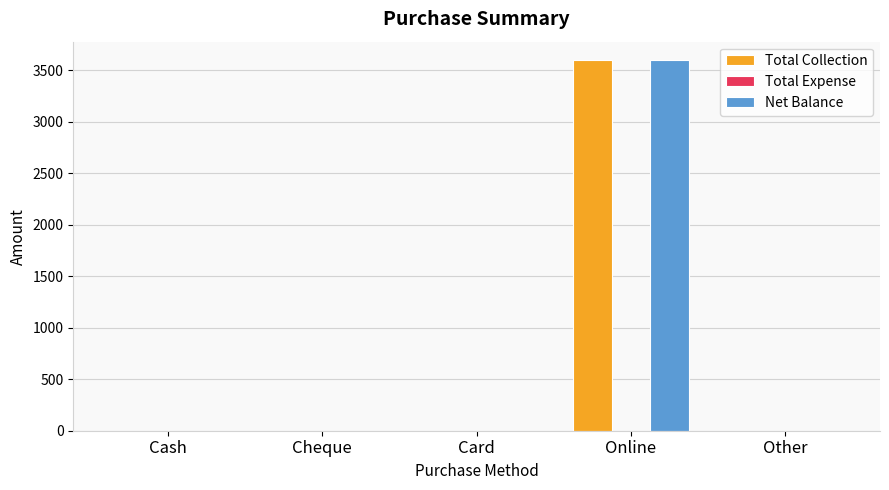

Reading right to left, list all the values displayed in this chart.

Total Collection: Other=0	Online=3600	Card=0	Cheque=0	Cash=0
Net Balance: Other=0	Online=3600	Card=0	Cheque=0	Cash=0